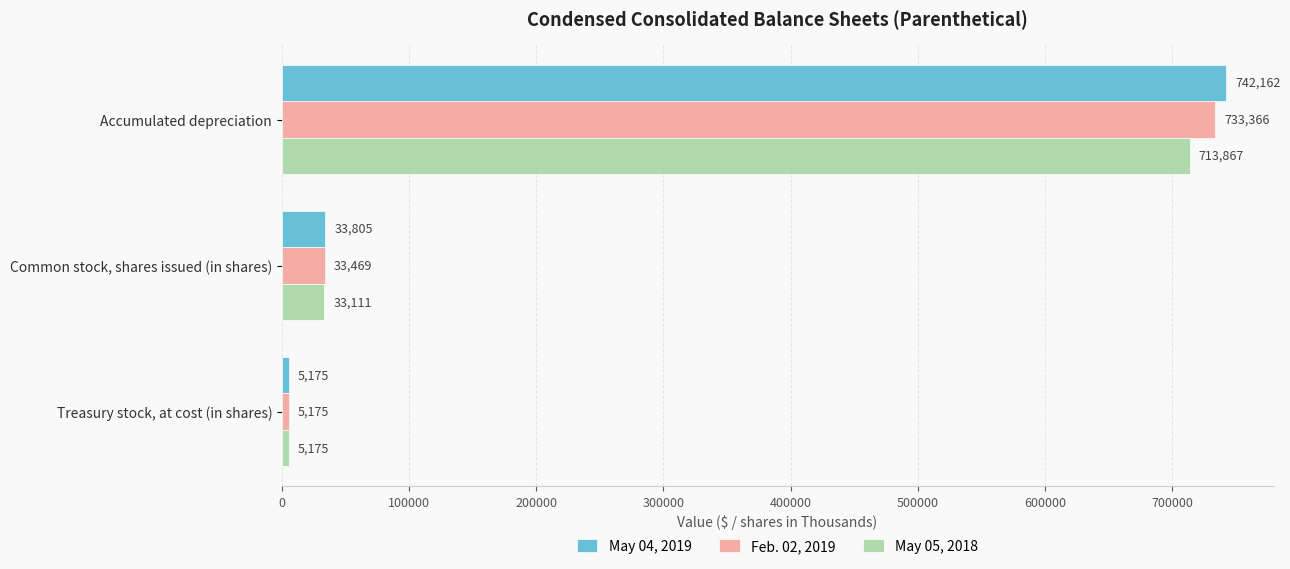

What value does the May 05, 2018 series have at Treasury stock, at cost (in shares), to the nearest 100?

5200